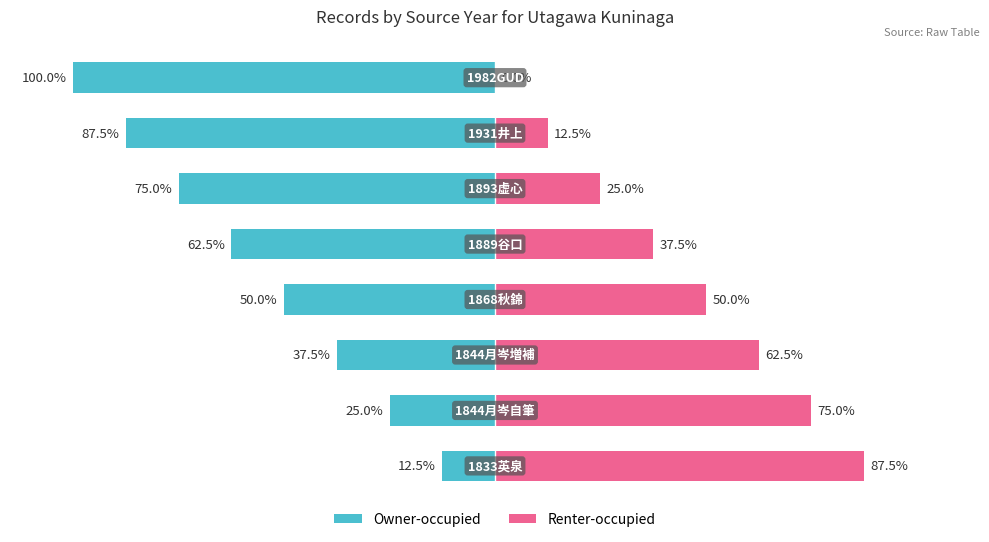

What is the value of the Owner-occupied bar at the 6th from the left?

-75.0